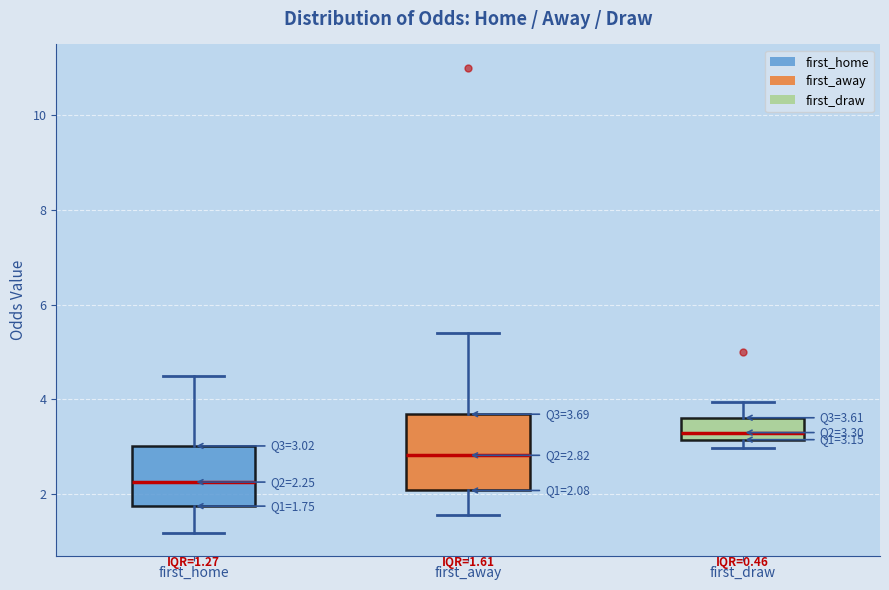

Comparing the boxes themselves (not the whiskers), which one is the tallest?

first_away